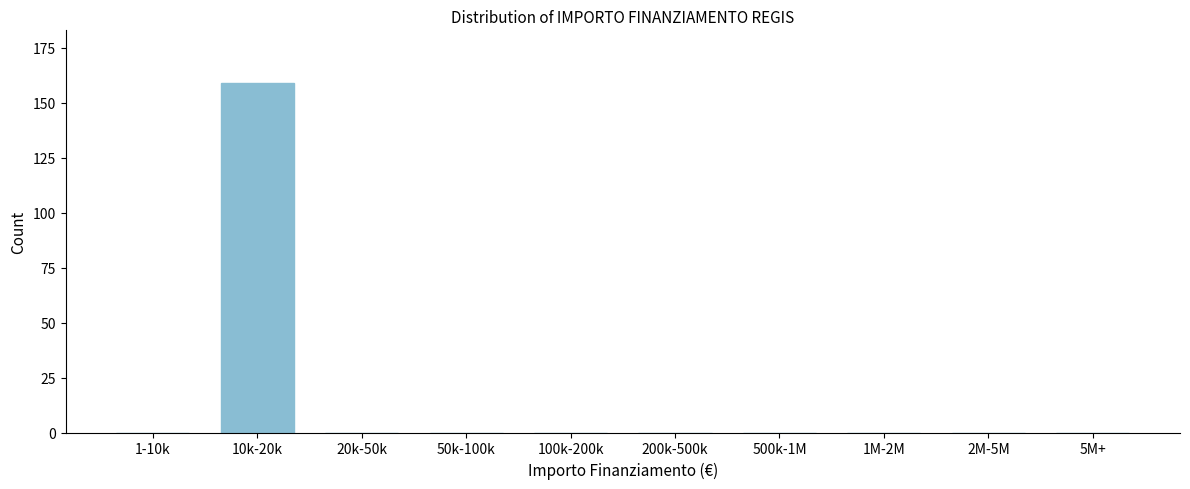

Reading right to left, what are all the values shown in this chart?

5M+=0	2M-5M=0	1M-2M=0	500k-1M=0	200k-500k=0	100k-200k=0	50k-100k=0	20k-50k=0	10k-20k=159	1-10k=0